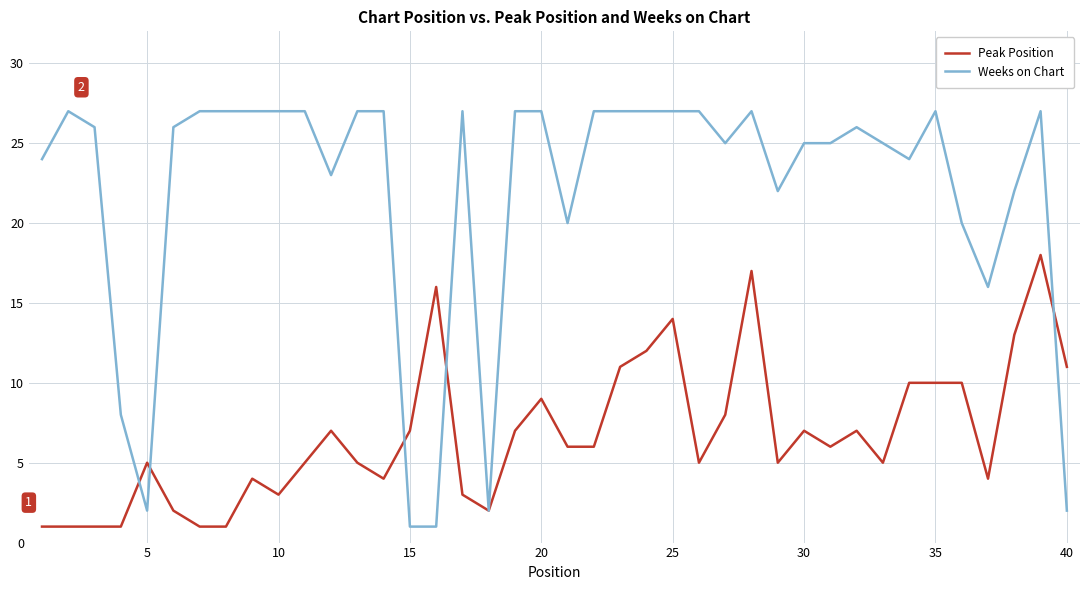

What is the average value of the Peak Position series?

7